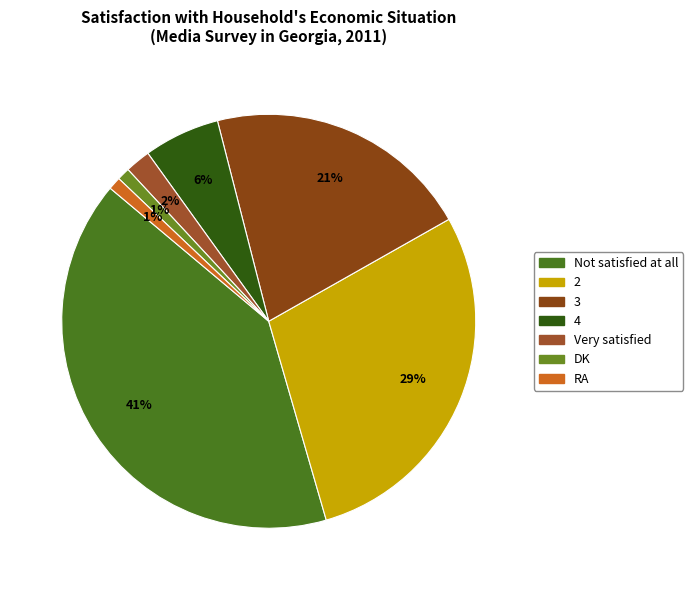

Does Not satisfied at all account for over 50% of the chart?

No